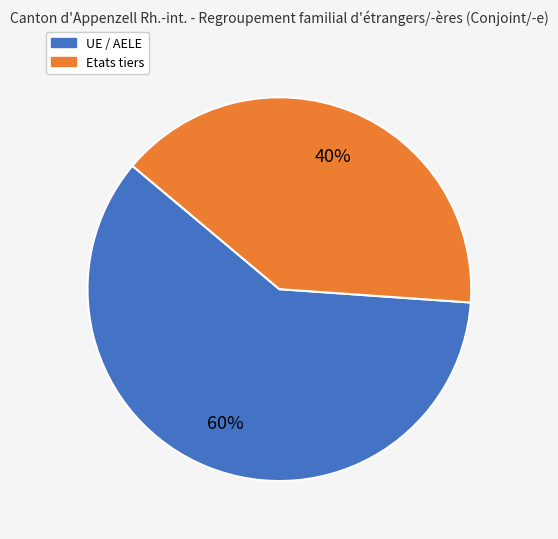

Is there a majority slice in this chart?

Yes